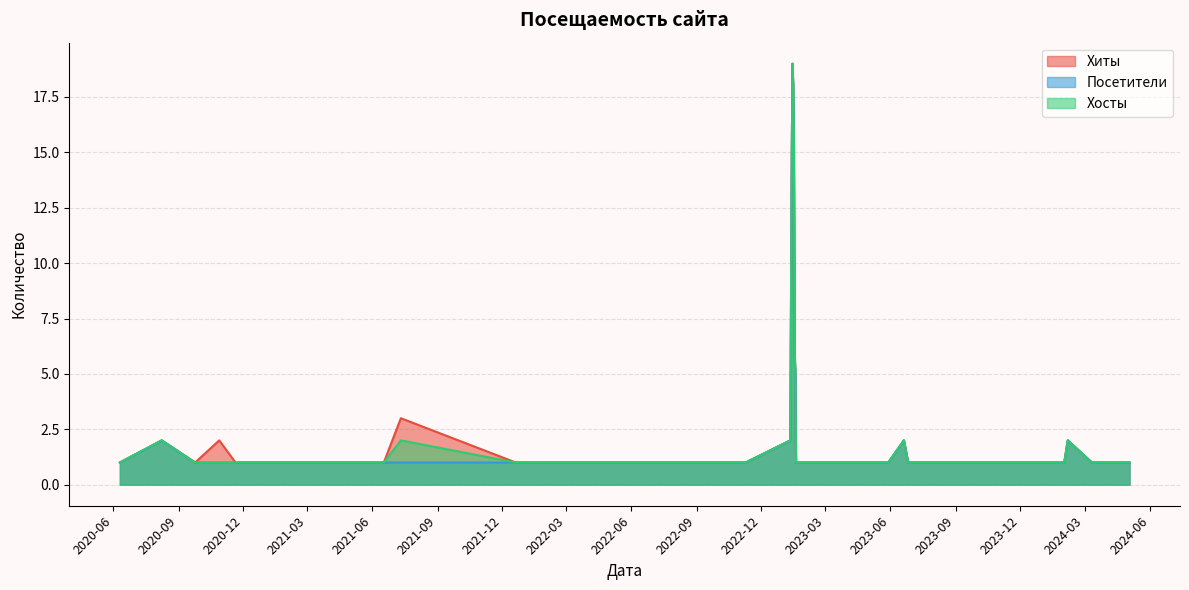

In Посетители, how many points are higher than both neighbors (excluding endpoints)?

4